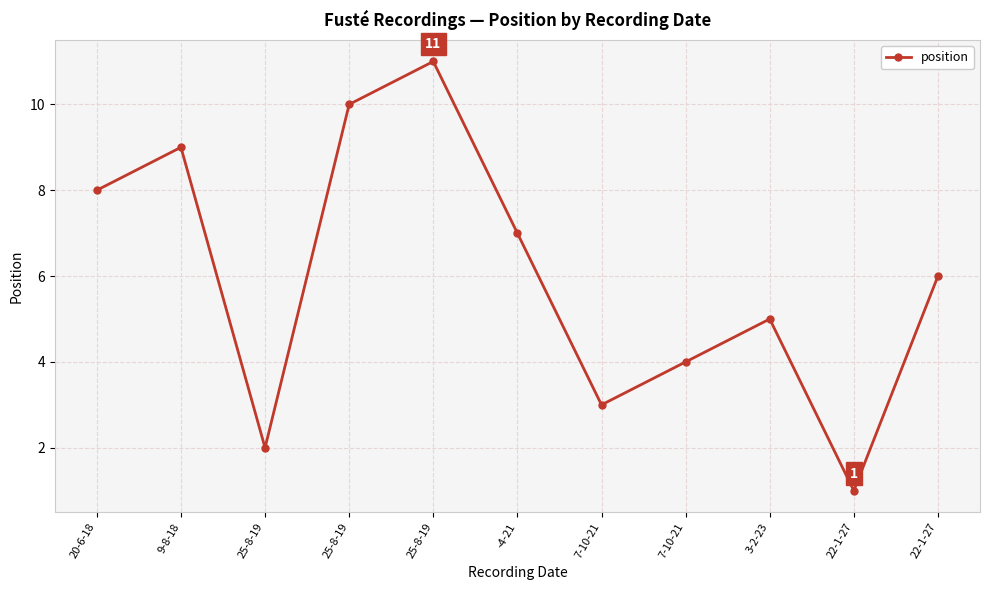

Is it true that the value at 22-1-27 is 1?

True